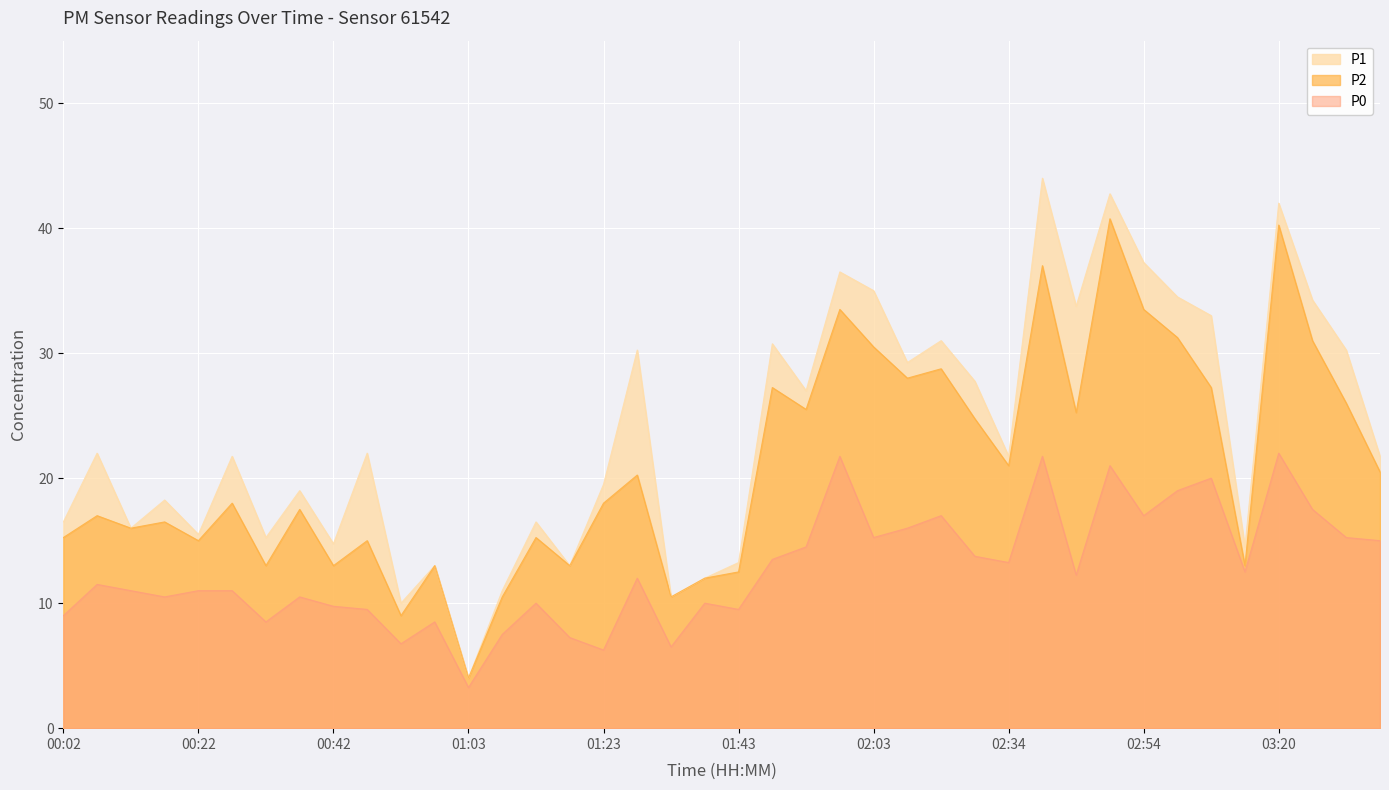

The value of P1 at 02:49 is 42.8. True or false?

True